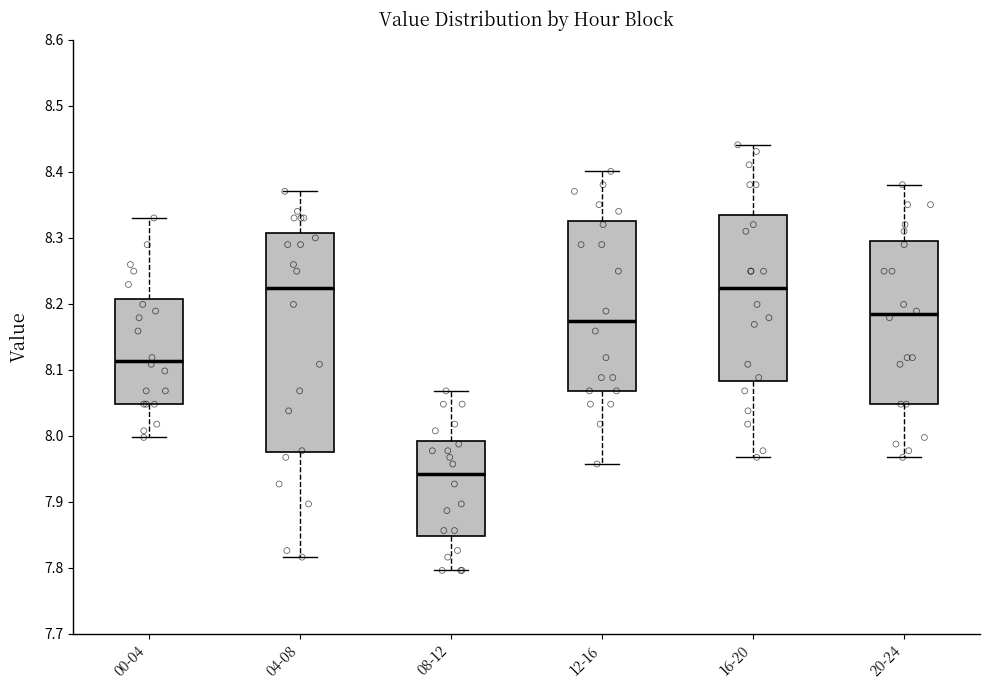

Reading left to right, transcribe this box plot: for each box, give where its median line is, the range the box spans, and where its two whiskers end, as read against the y-axis. The values are not printed on the chart, so give them approximately, as read against the axis.

00-04: median 8.11, box 8.05 to 8.21, whiskers 8.00 to 8.33
04-08: median 8.22, box 7.97 to 8.31, whiskers 7.82 to 8.37
08-12: median 7.94, box 7.85 to 7.99, whiskers 7.80 to 8.07
12-16: median 8.17, box 8.07 to 8.32, whiskers 7.96 to 8.40
16-20: median 8.22, box 8.08 to 8.33, whiskers 7.97 to 8.44
20-24: median 8.18, box 8.05 to 8.29, whiskers 7.97 to 8.38